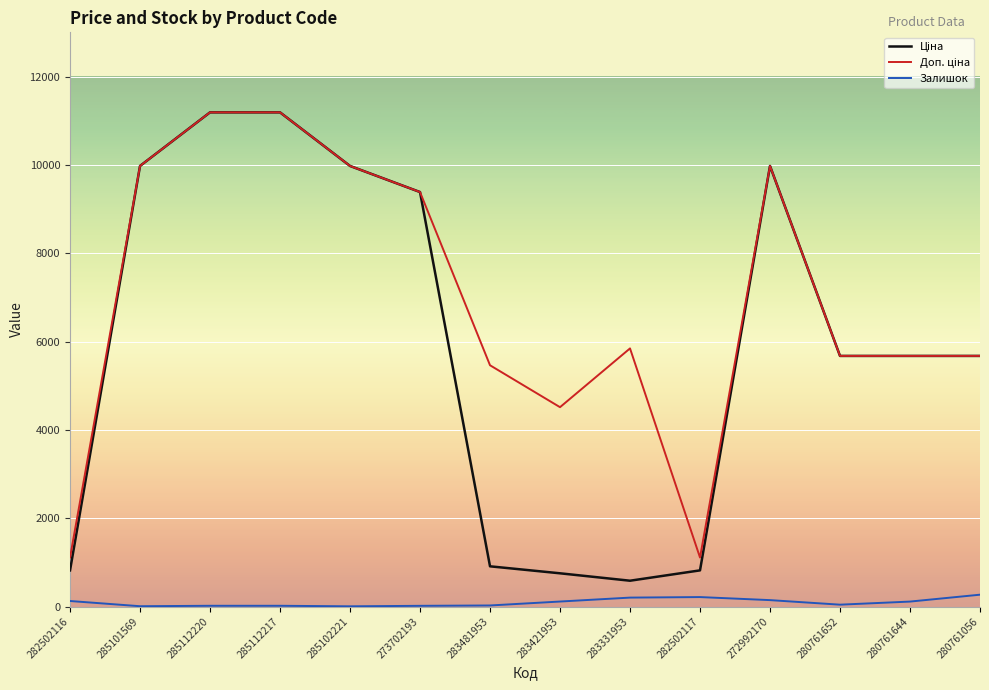

What is the spread (max minus min) of values at 272992170?

9830.0